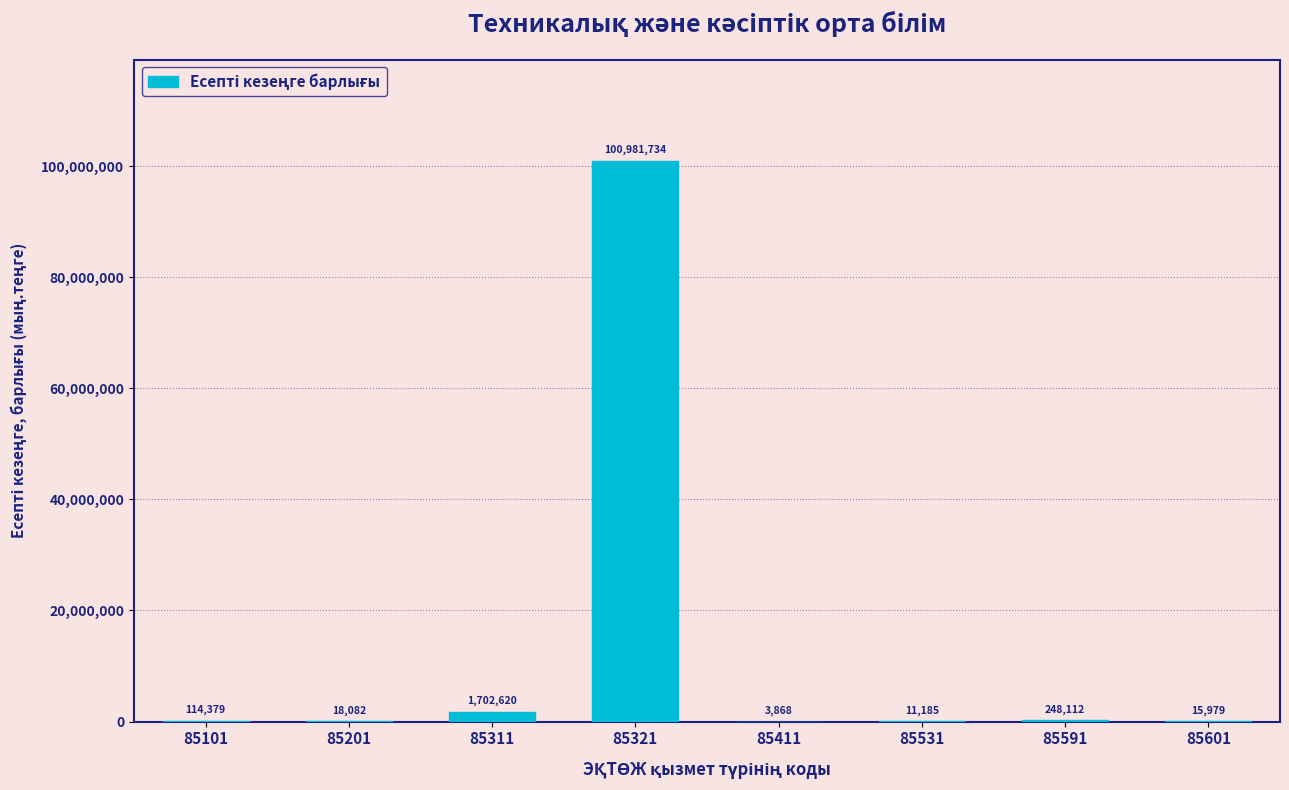

Reading left to right, extract all data points from this chart.

85101=114379	85201=18082	85311=1702620	85321=100981734	85411=3868	85531=11185	85591=248112	85601=15979